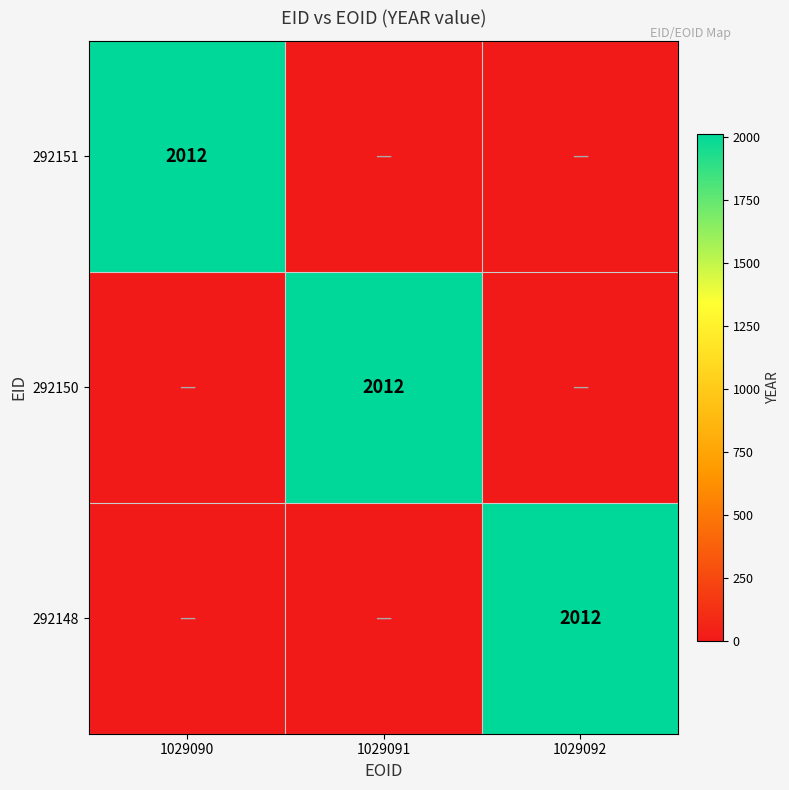

Which series has the widest spread of values?

292151